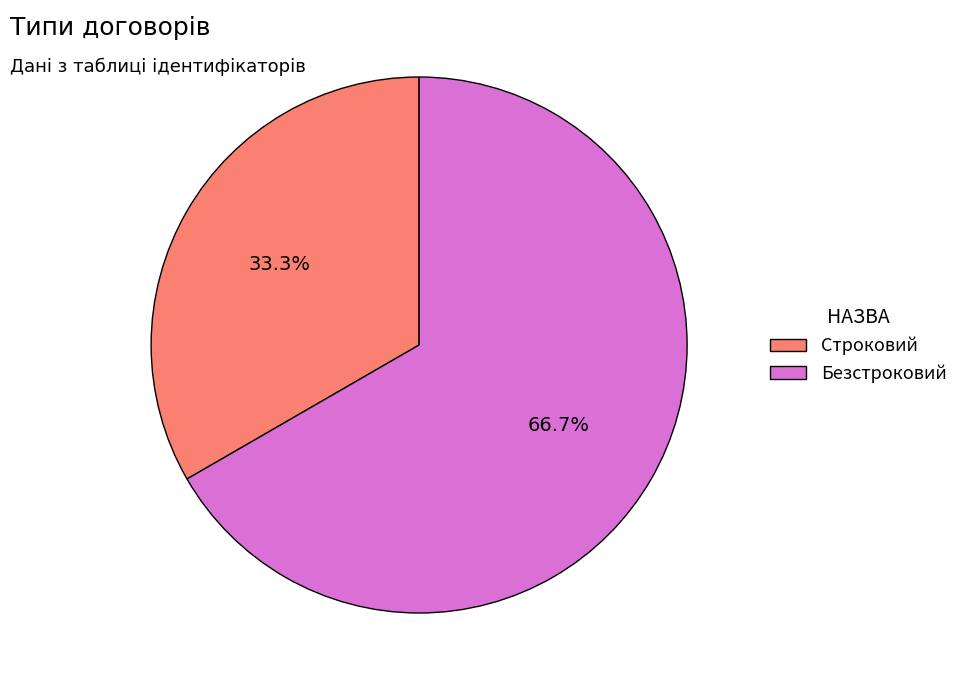

To the nearest percent, what is the difference between the largest and smallest slice percentages?

33%